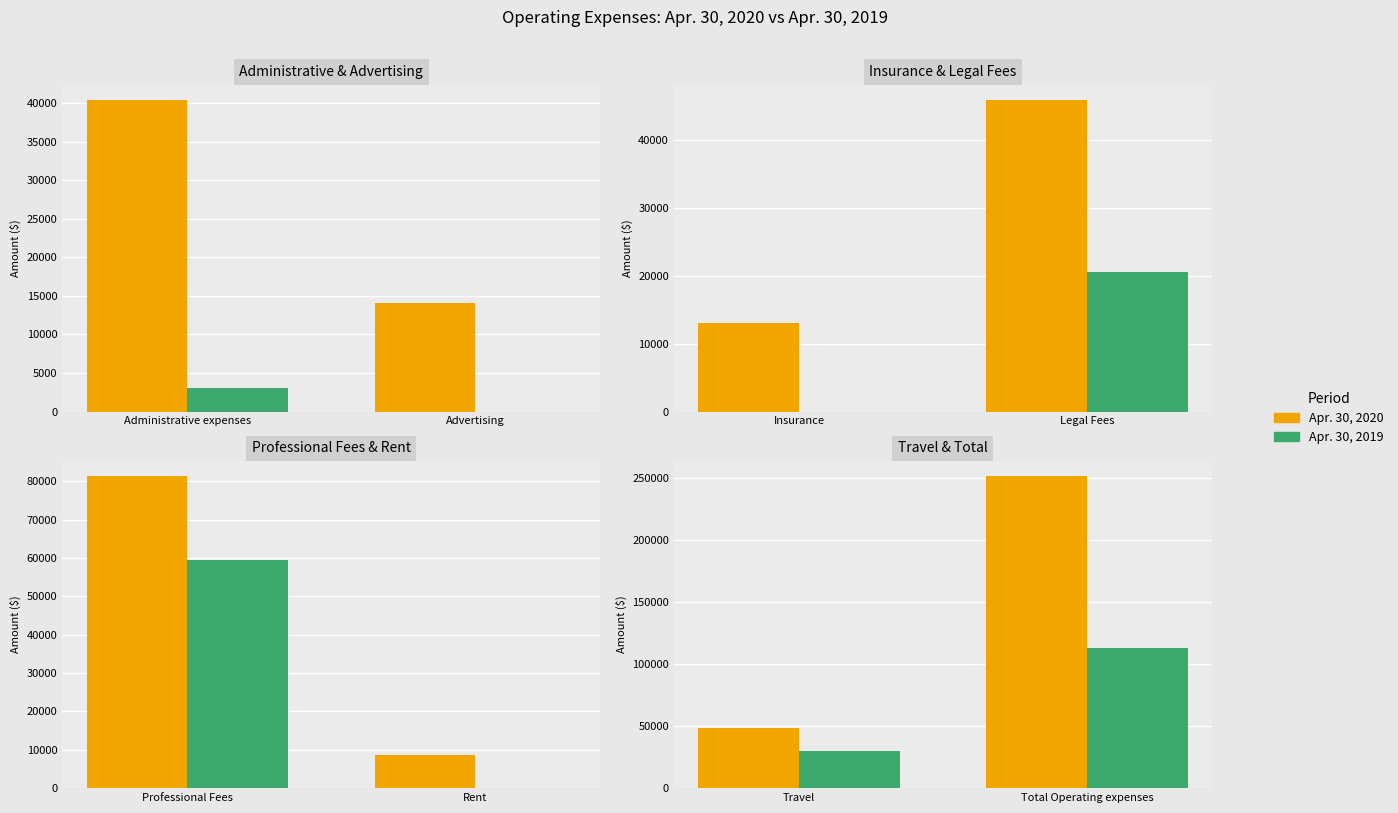

What is the label of the 2nd bar from the left?

Total Operating expenses